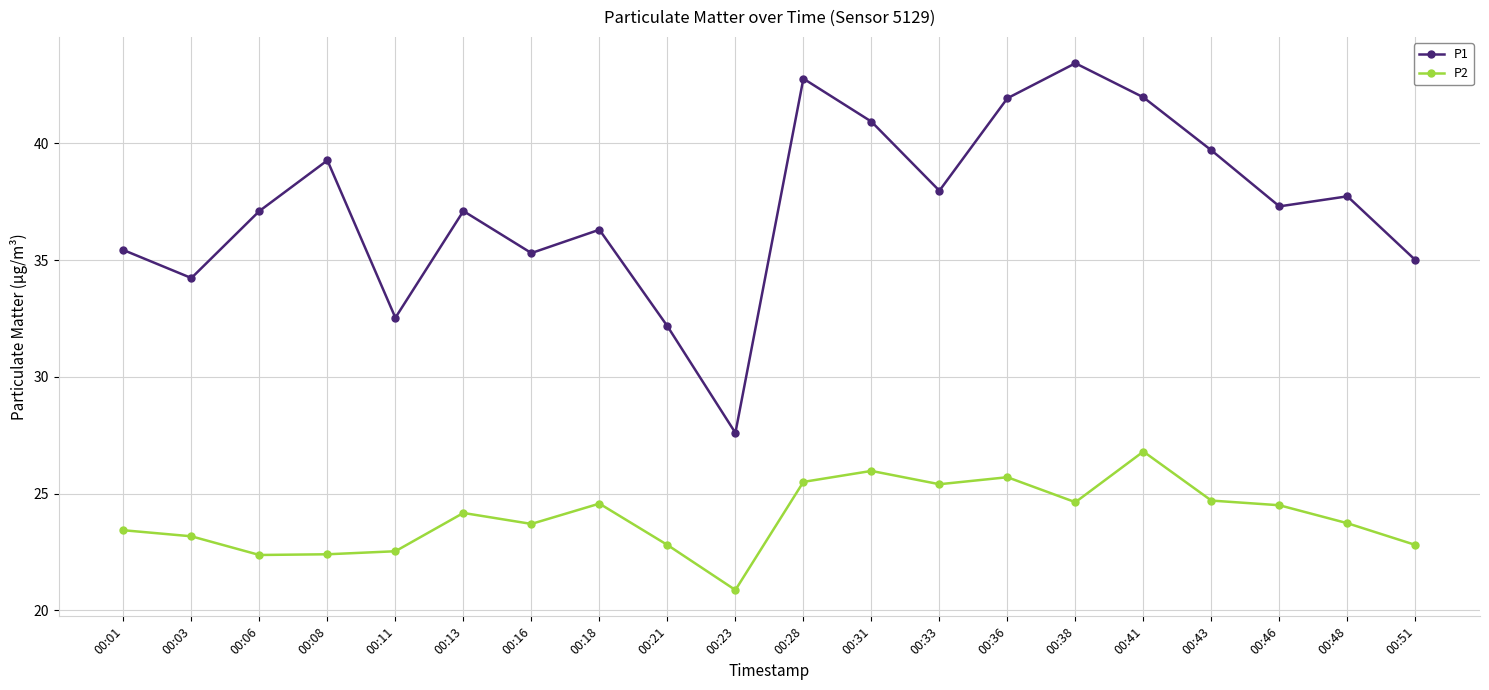

What is the minimum value for P2?

20.9